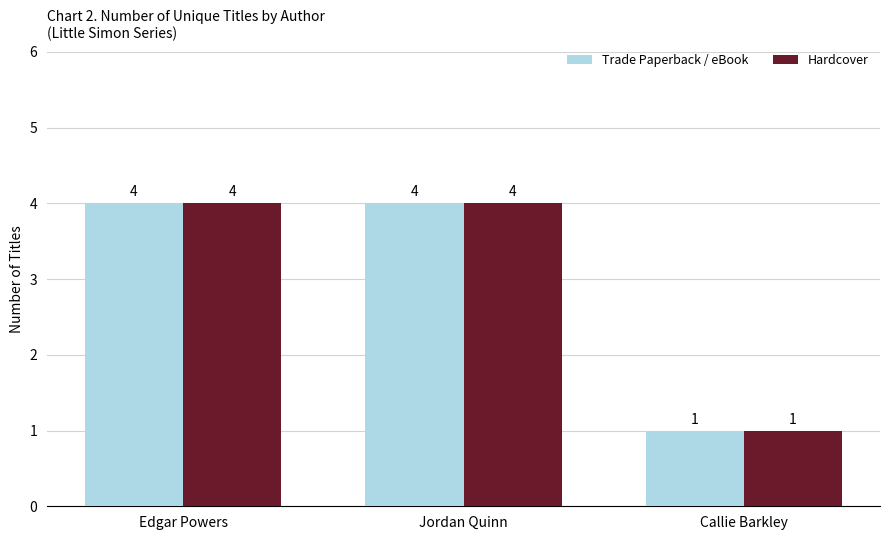

What is the label of the 1st bar from the left?

Edgar Powers